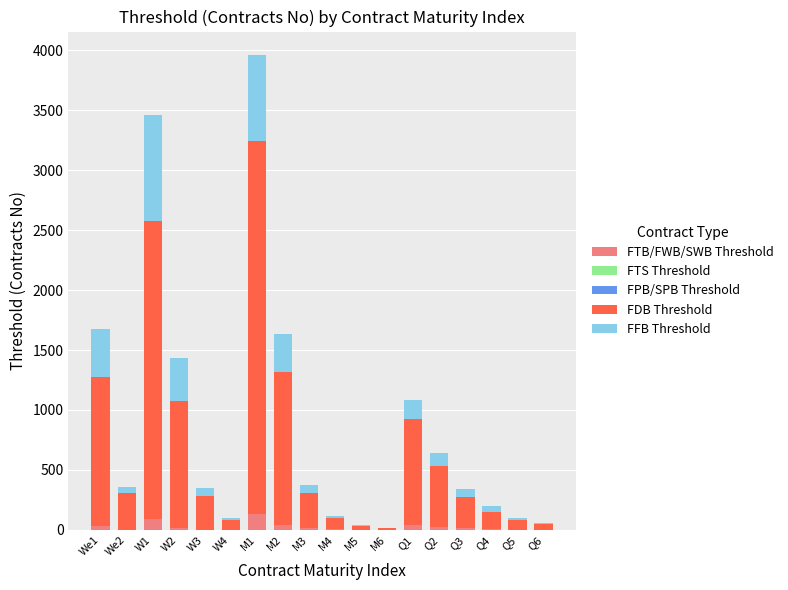

At which category is the sum across all series the highest?

M1